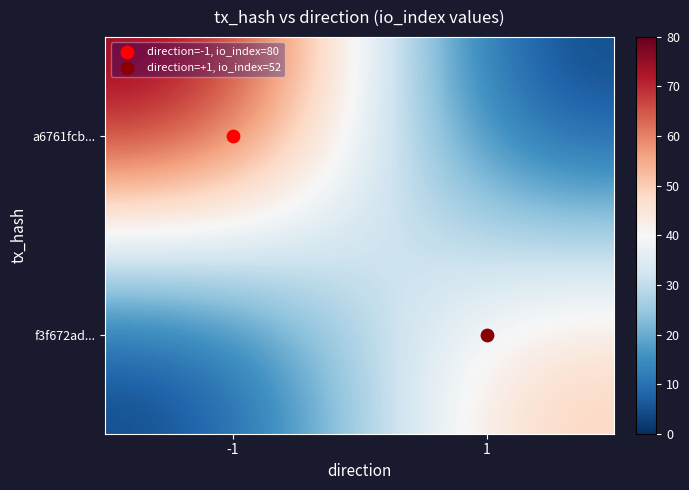

What is the total value across all series at 1?

52